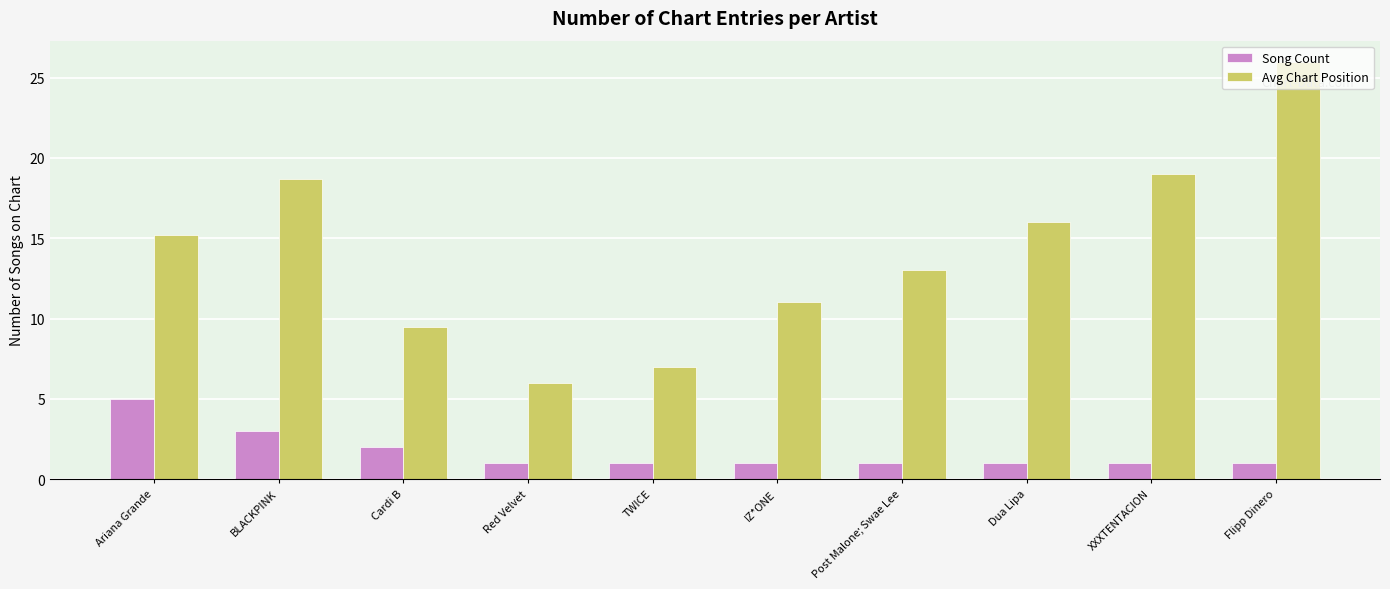

What is the average value of the Avg Chart Position series?

14.1